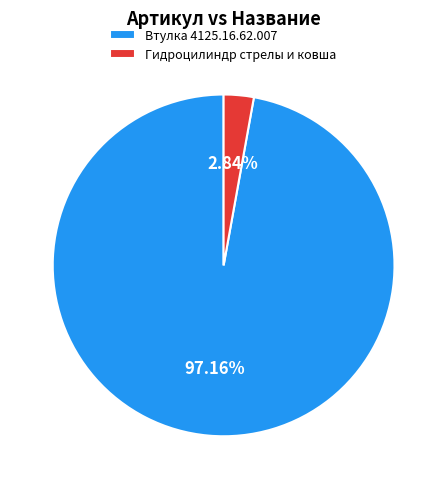

Does any single category account for the majority?

Yes